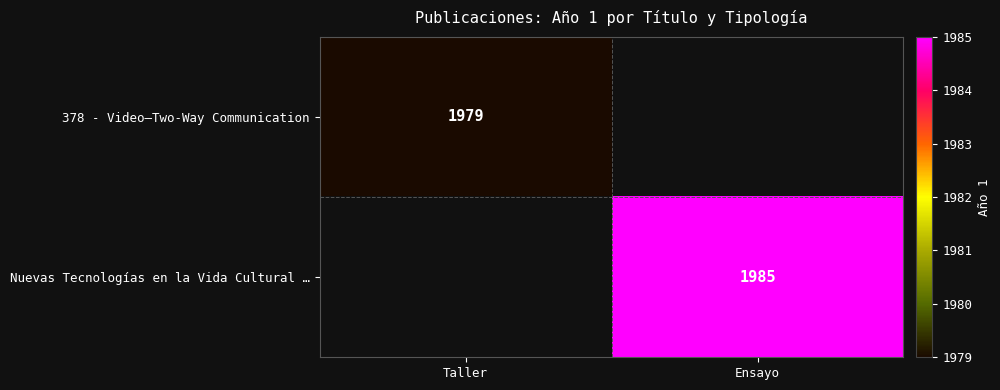

What is the smallest value displayed?

1979.0